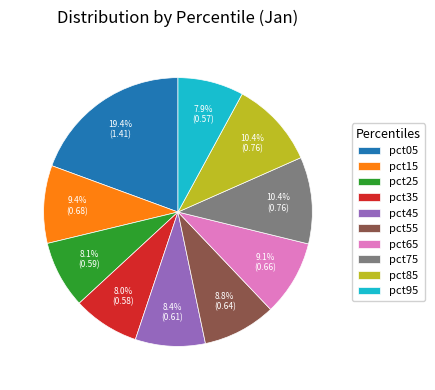

To the nearest percent, what percentage of the pie is pct25?

8%